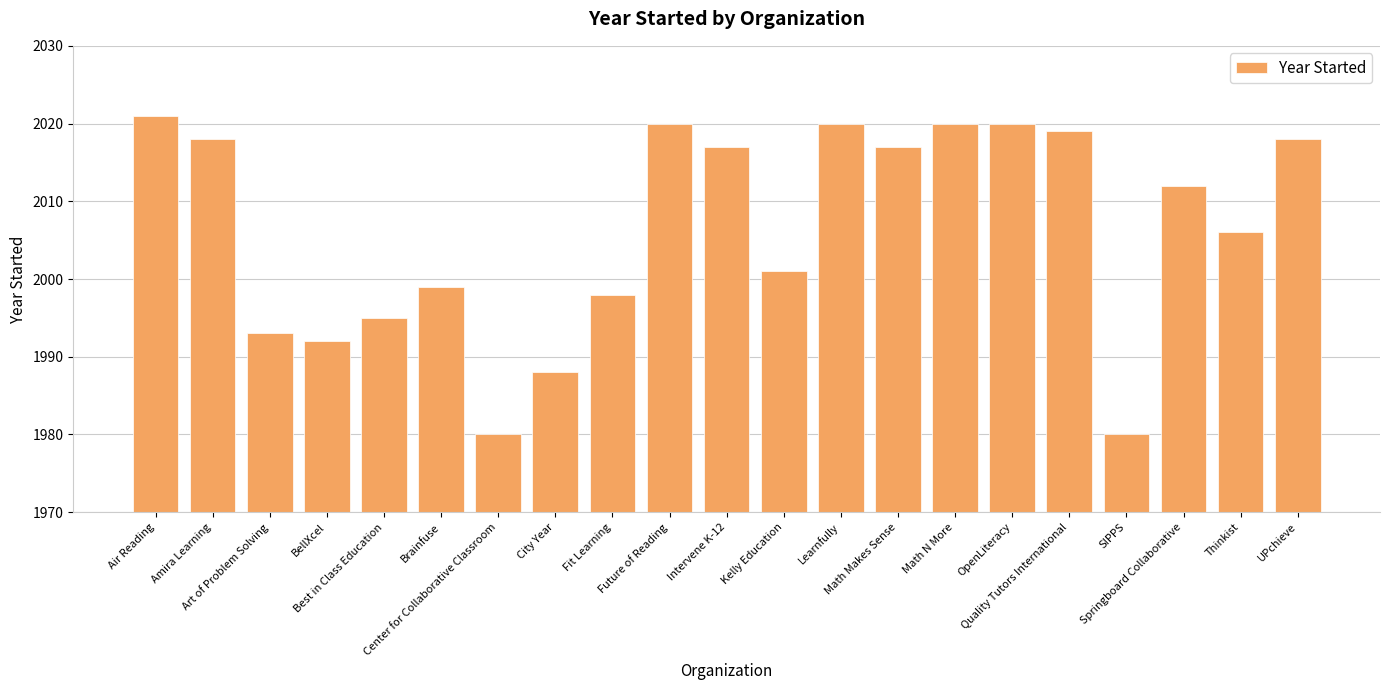

What is the greatest value displayed?

2021